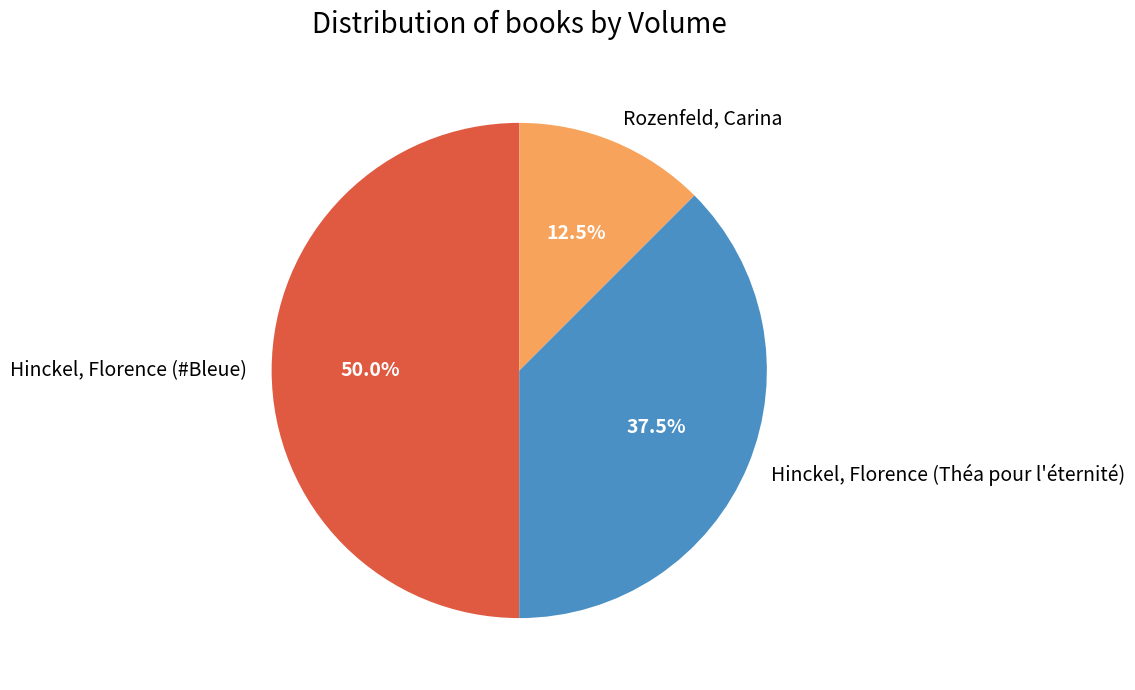

Which has a higher value, Rozenfeld, Carina or Hinckel, Florence (#Bleue)?

Hinckel, Florence (#Bleue)